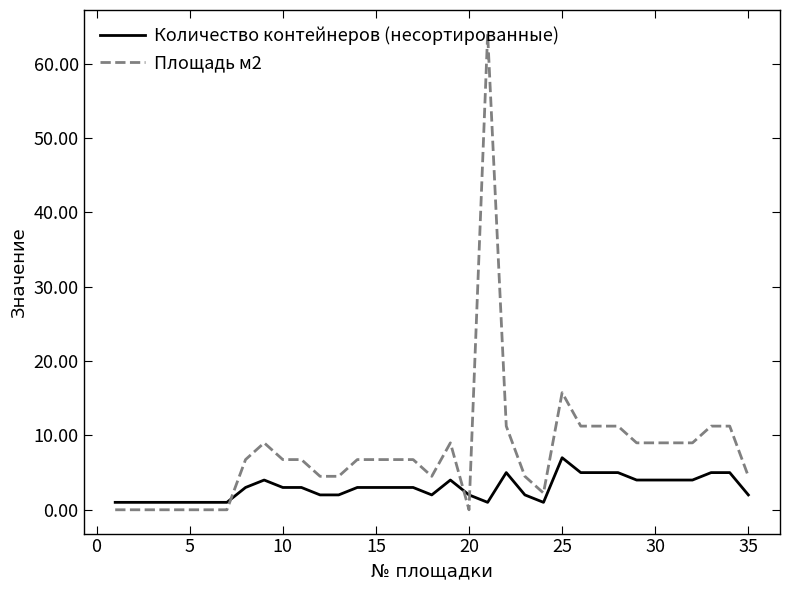

List the series in order of their overall mean, highest first.

Площадь м2, Количество контейнеров (несортированные)